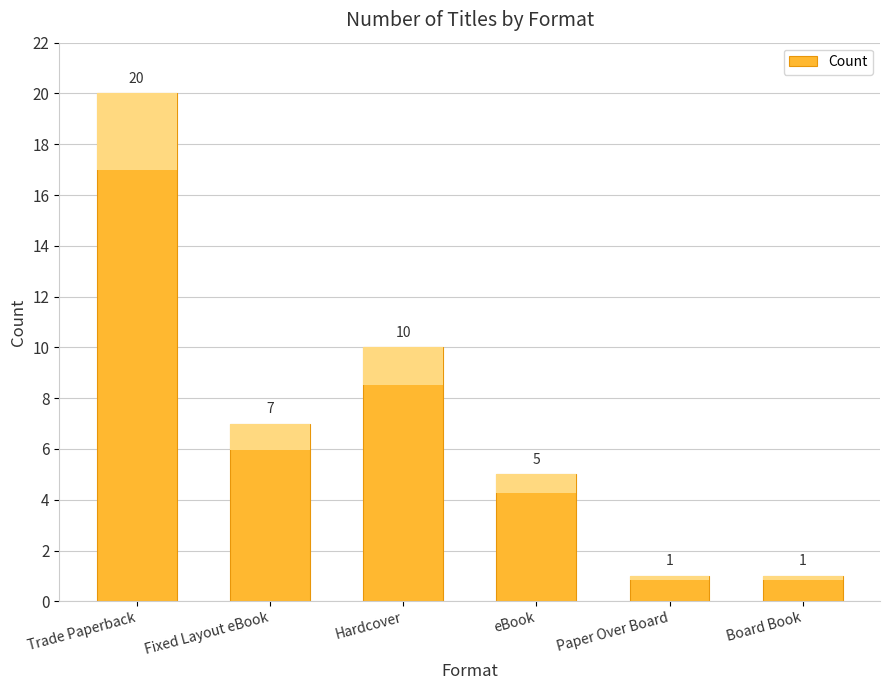

What is the average value?

7